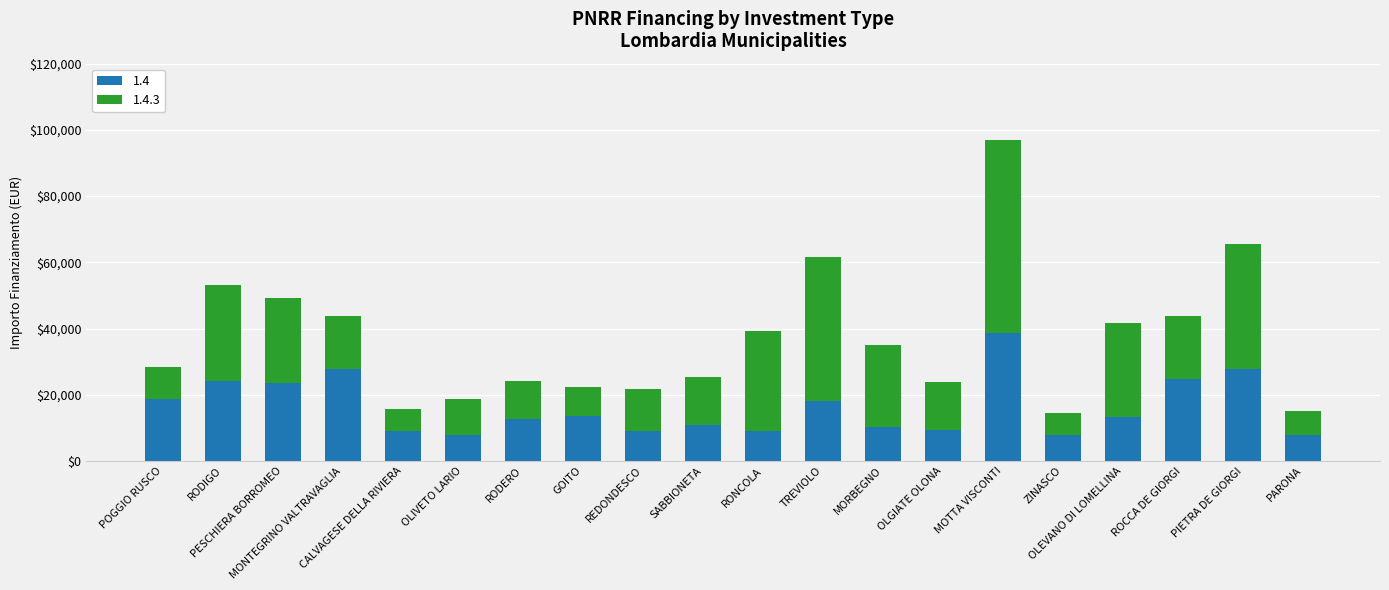

Are the bars horizontal?

No